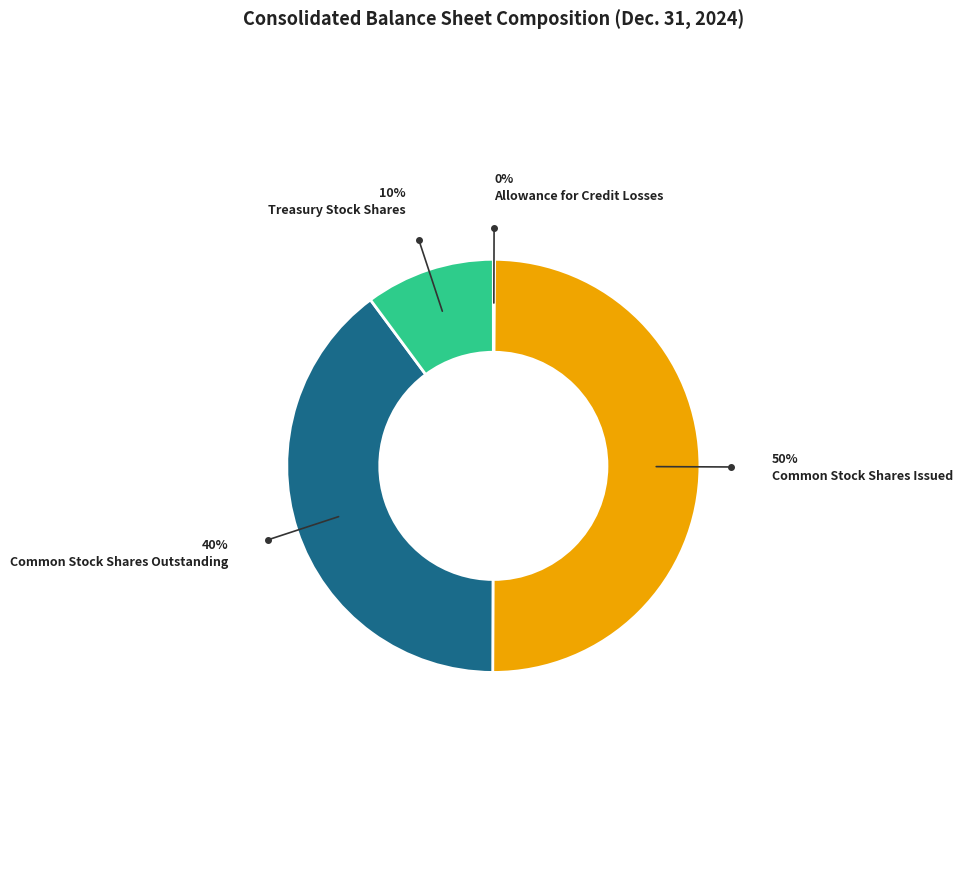

Which category has the biggest portion of the pie?

Common Stock Shares Issued